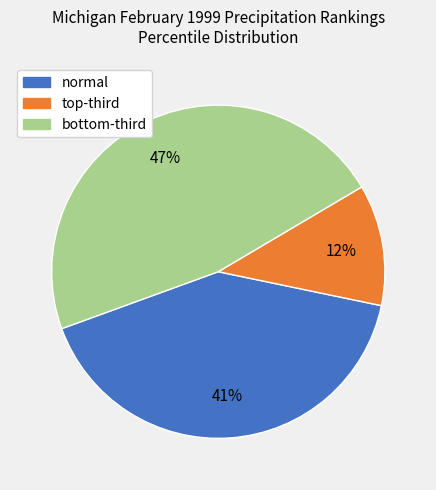

Which slice is the largest?

bottom-third